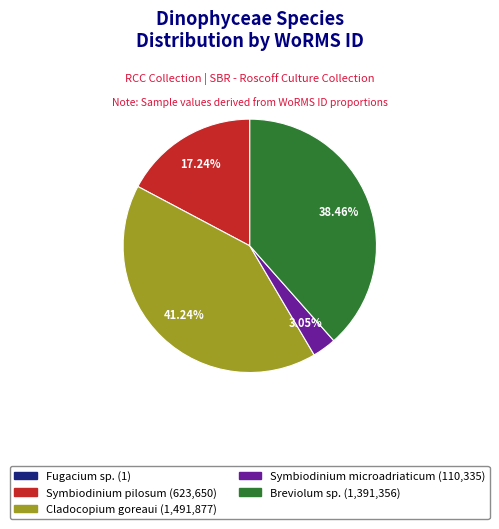

Is there any slice that represents more than half of the pie?

No